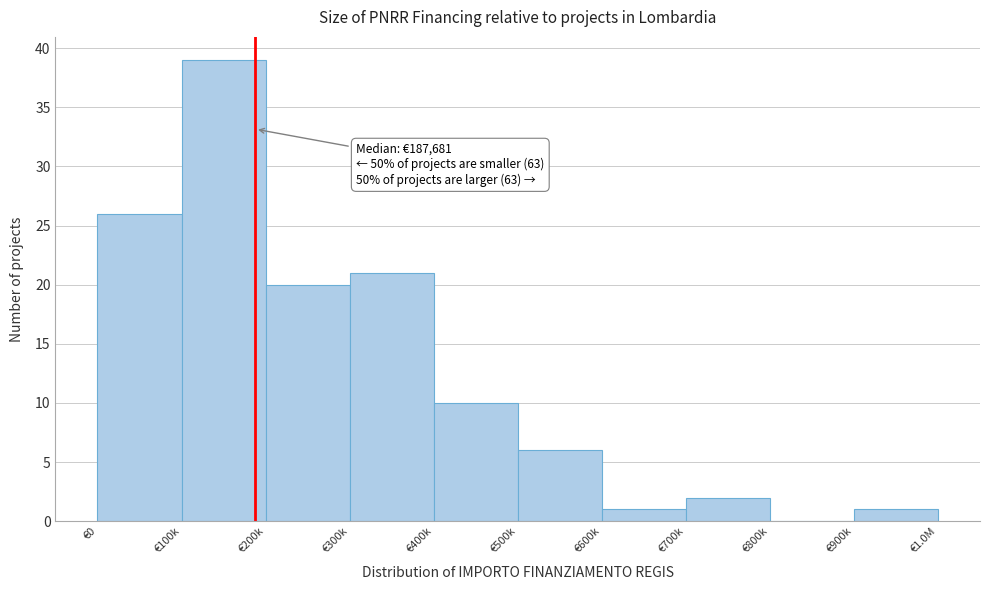

Reading left to right, what are all the values shown in this chart?

€0=26	€100k=39	€200k=20	€300k=21	€400k=10	€500k=6	€600k=1	€700k=2	€800k=0	€900k=1